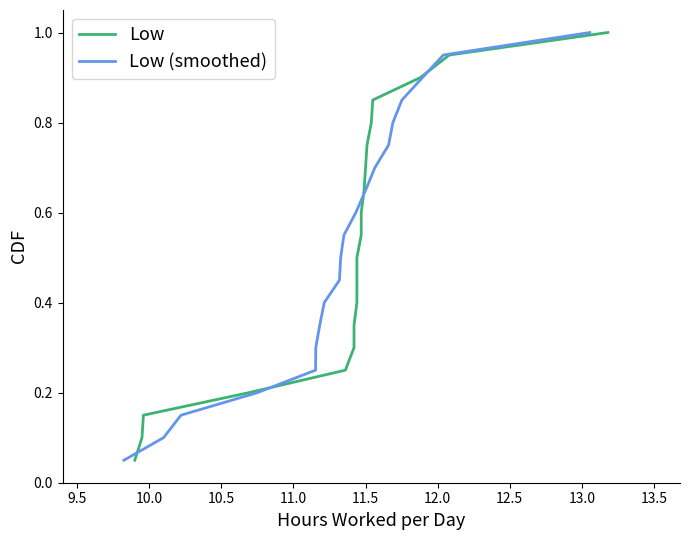

List the series in order of their peak value, highest first.

Low, Low (smoothed)